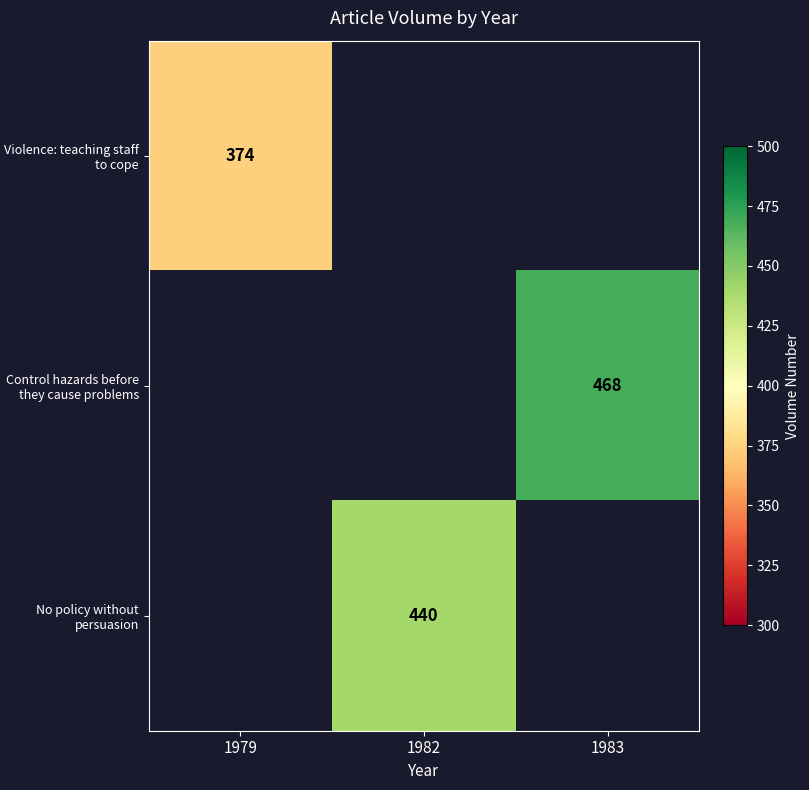

What is the total value across all series at 1979?

374